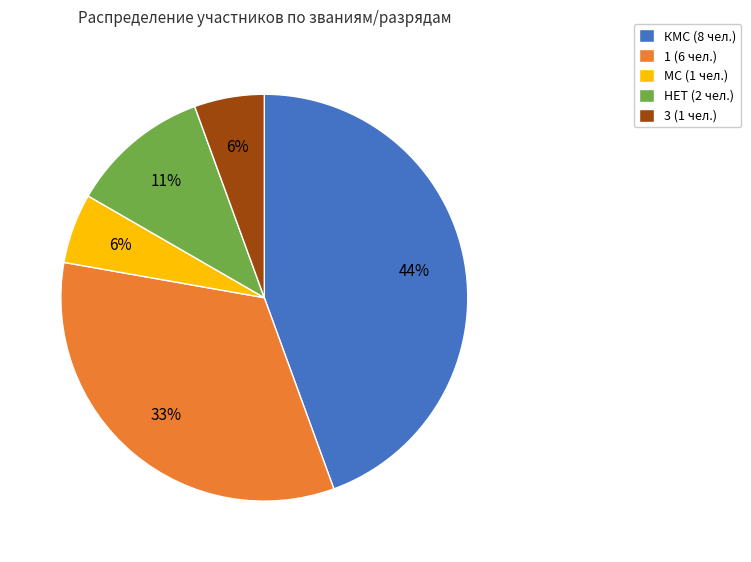

Which slice is the largest?

КМС